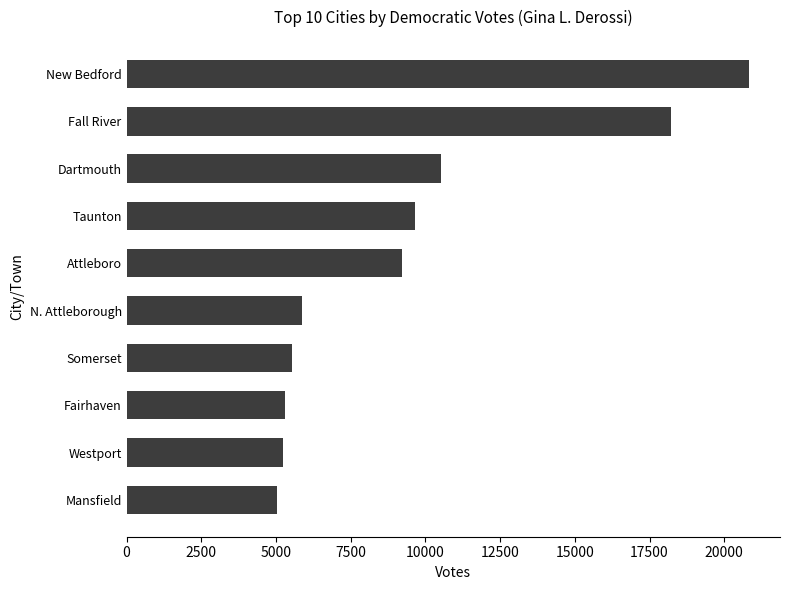

What is the difference between the maximum and second lowest values?

15580